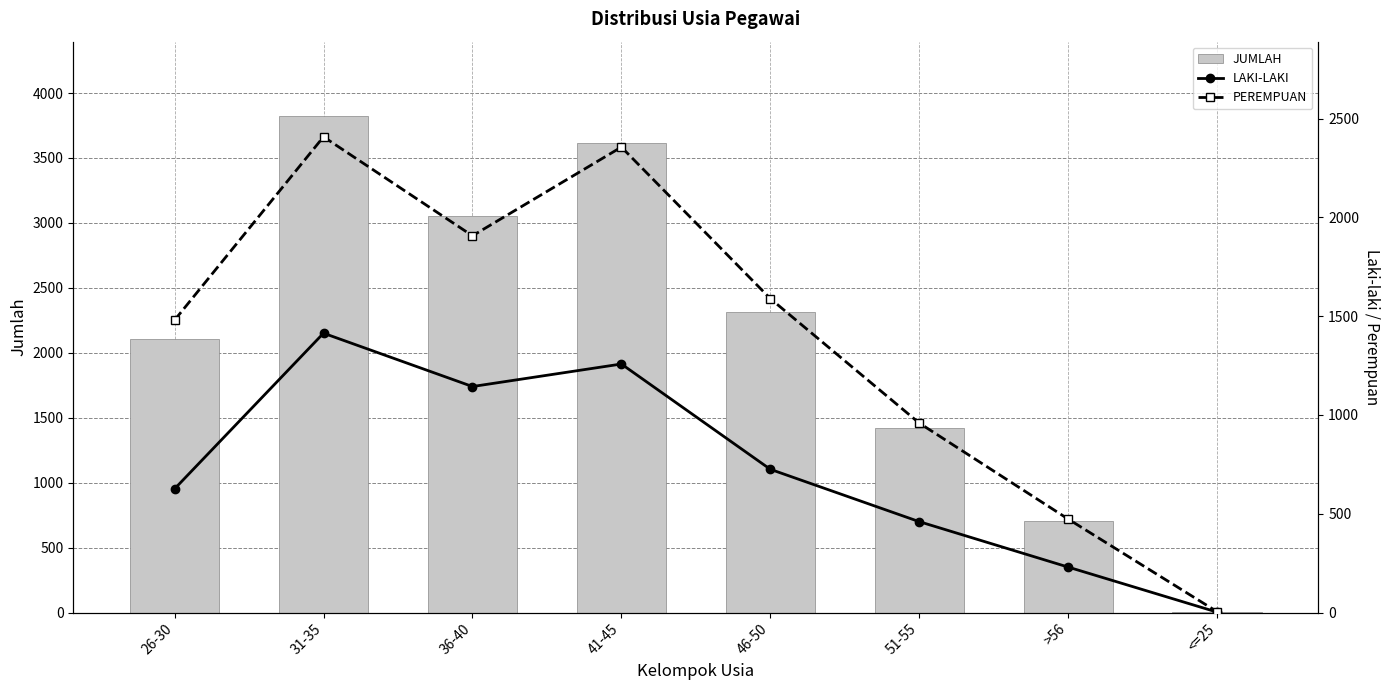

At how many categories does at least one series exceed 3009?

3